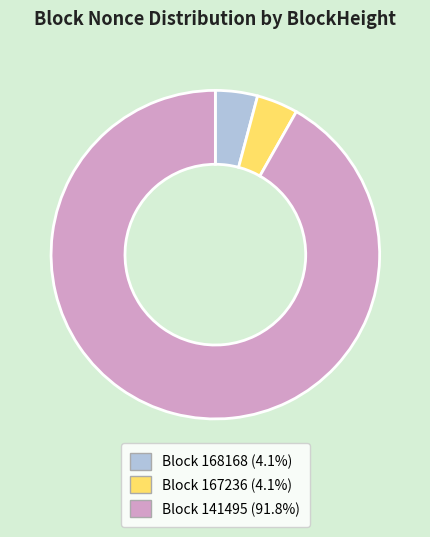

Combined, do Block 141495 (91.8%) and Block 168168 (4.1%) account for over 50%?

Yes